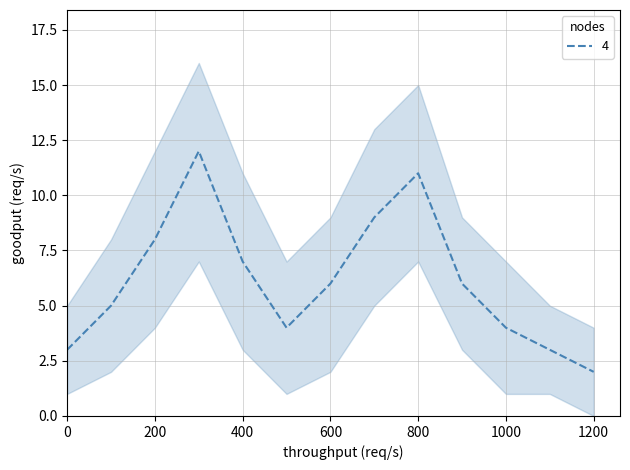

True or false: 4 has a value of 4 at 400.

False